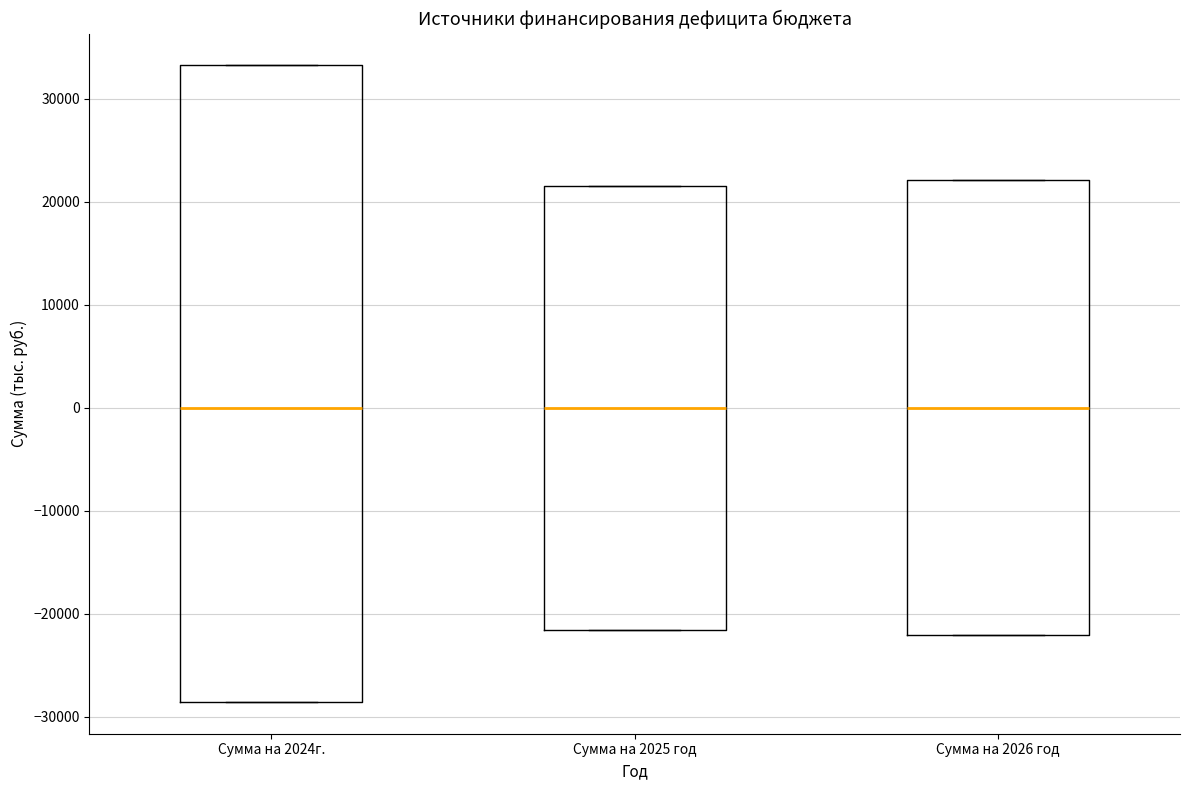

Reading left to right, transcribe this box plot: for each box, give where its median line is, the range the box spans, and where its two whiskers end, as read against the y-axis. The values are not printed on the chart, so give them approximately, as read against the axis.

Сумма на 2024г.: median 0, box -29000 to 33000, whiskers -29000 to 33000
Сумма на 2025 год: median 0, box -22000 to 22000, whiskers -22000 to 22000
Сумма на 2026 год: median 0, box -22000 to 22000, whiskers -22000 to 22000